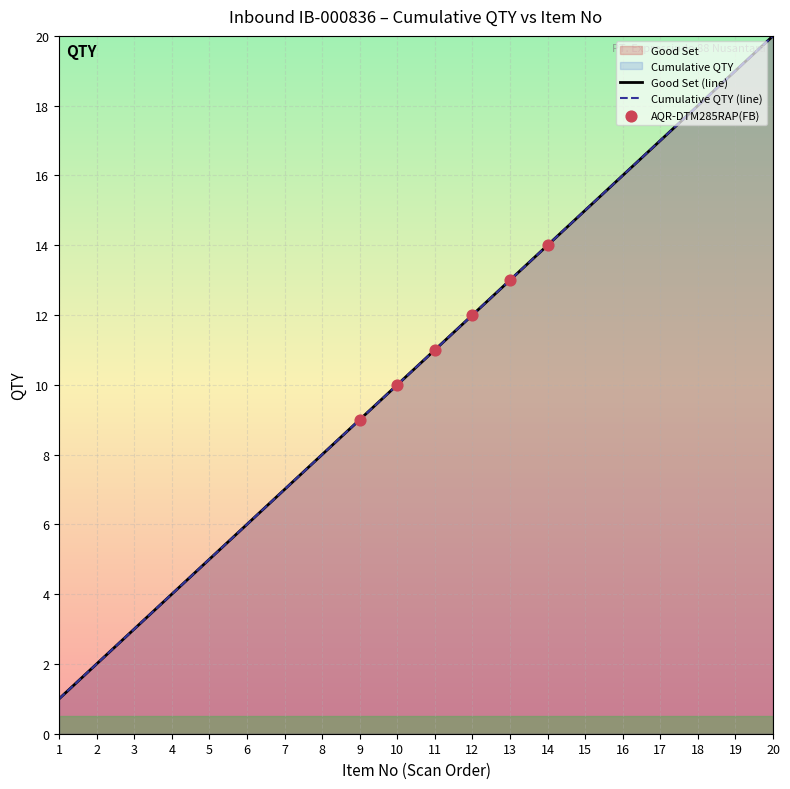

Which series reaches the maximum Y coordinate?

Good Set